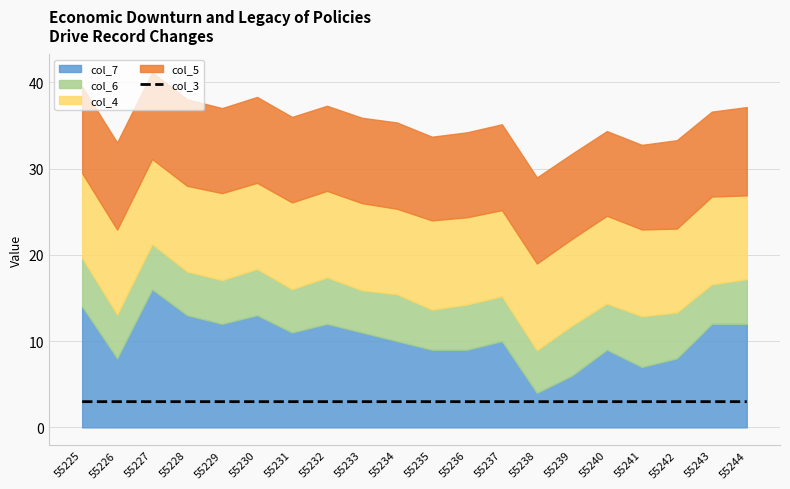

Is it true that the value at 55239 is 3.0?

True